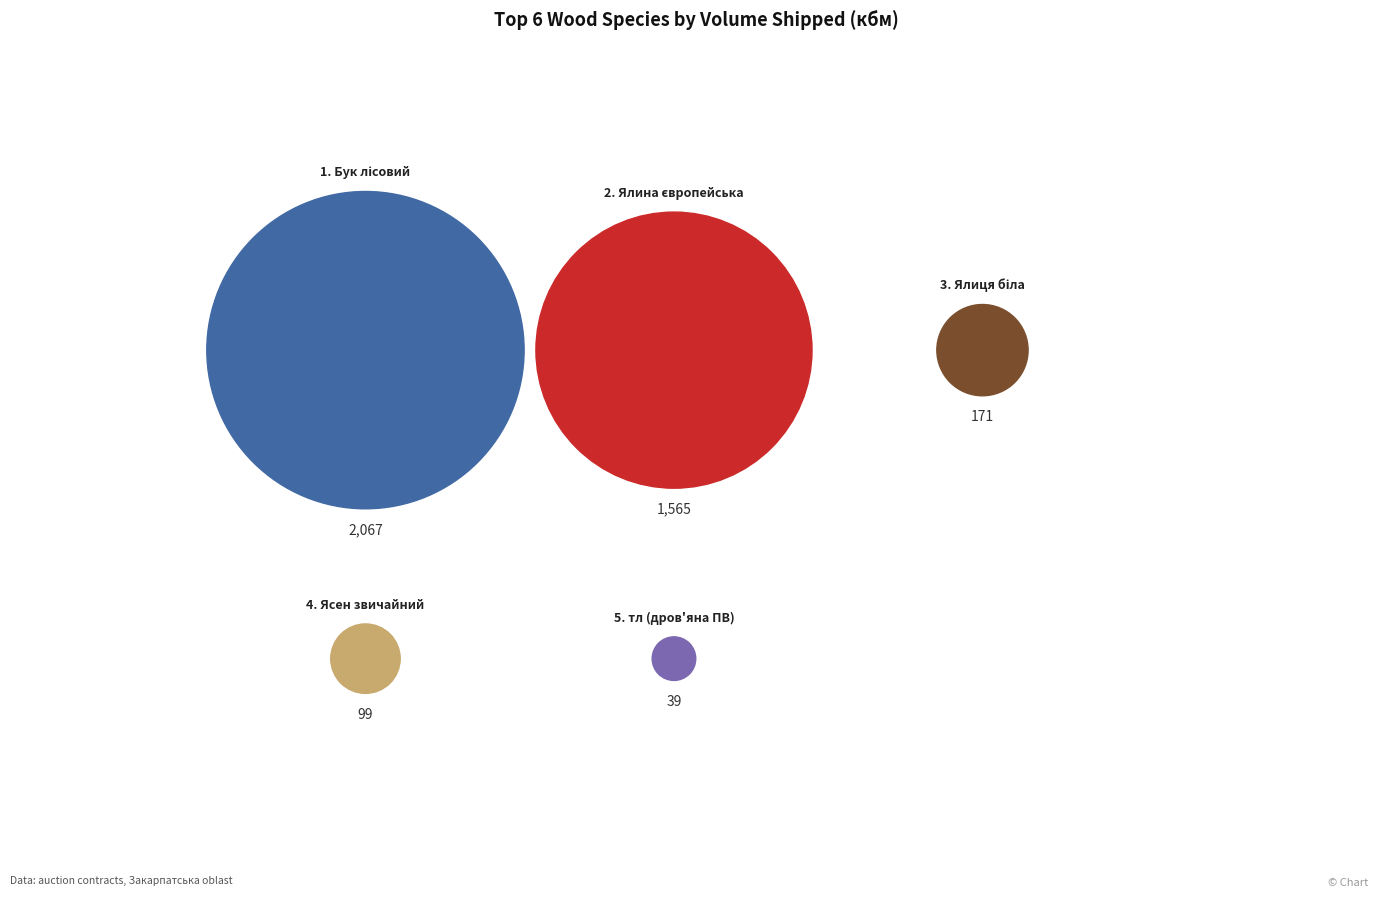

To the nearest percent, what is the difference between the largest and smallest slice percentages?

52%